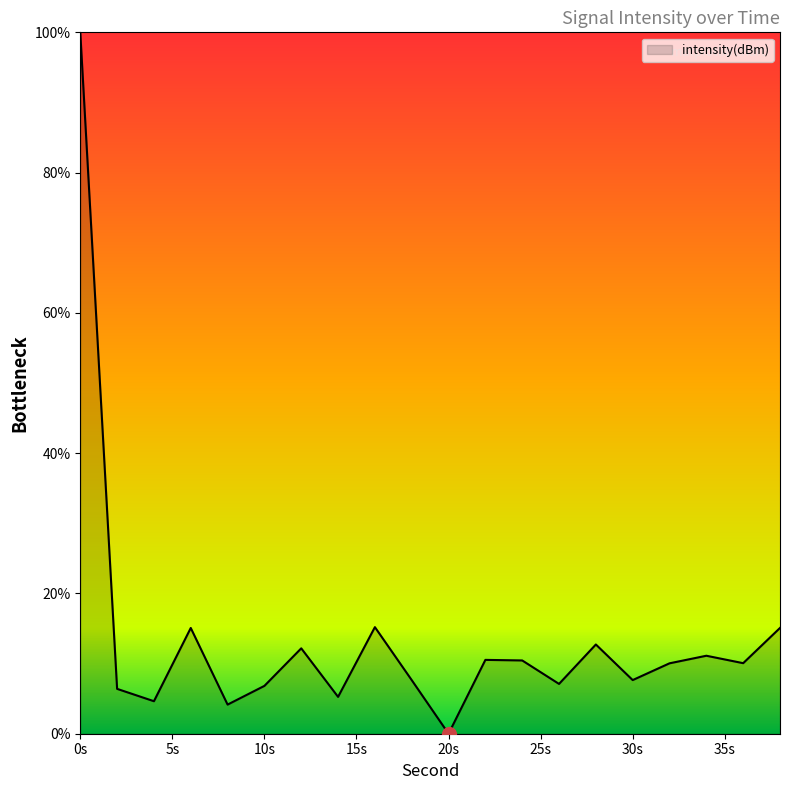

What is the difference between the maximum and minimum values?

100.0